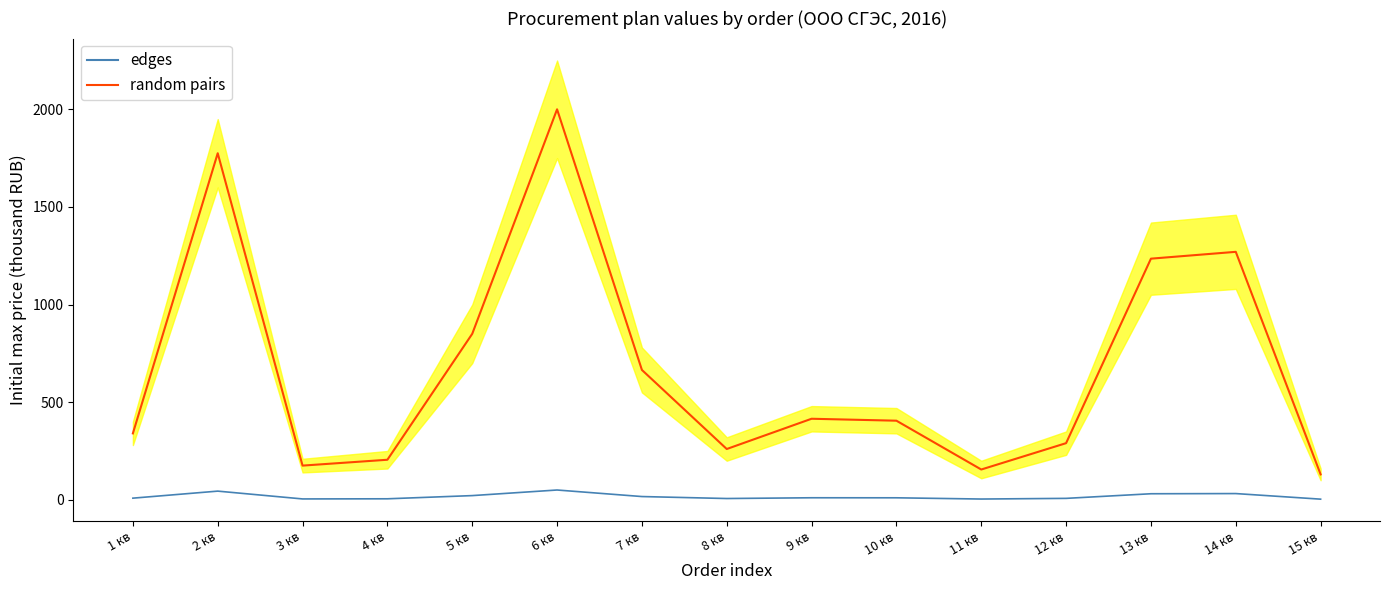

Reading left to right, what are all the values shown in this chart?

random pairs: 1 кв=340.0	2 кв=1775.0	3 кв=175.0	4 кв=205.0	5 кв=850.0	6 кв=2000.0	7 кв=665.0	8 кв=260.0	9 кв=415.0	10 кв=405.0	11 кв=155.0	12 кв=290.0	13 кв=1235.0	14 кв=1270.0	15 кв=130.0
edges: 1 кв=8.2	2 кв=44.3	3 кв=4.3	4 кв=5.0	5 кв=21.3	6 кв=50.0	7 кв=16.5	8 кв=6.4	9 кв=10.3	10 кв=10.1	11 кв=3.8	12 кв=7.2	13 кв=30.8	14 кв=31.8	15 кв=3.1